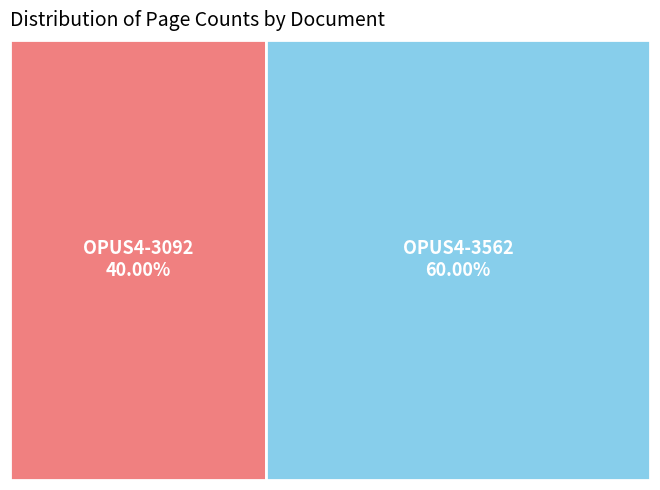

What is the largest slice in the pie chart?

OPUS4-3562